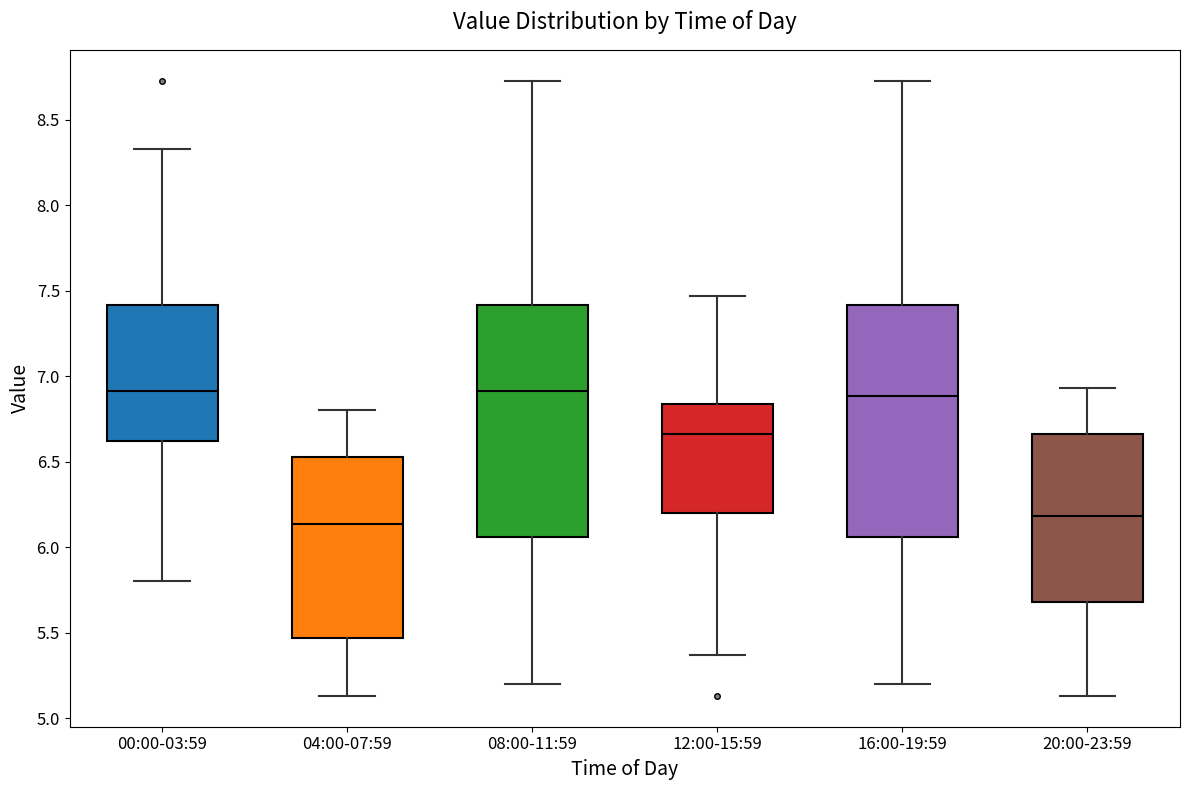

Where does the upper whisker of the box for 08:00-11:59 end on the y-axis? The values are not printed on the chart, so give them approximately, as read against the axis.

8.75